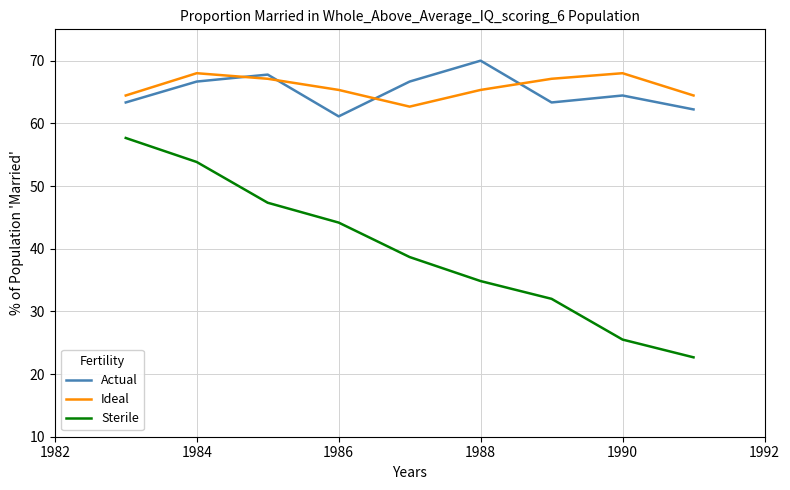

Which series has the largest range (max minus min)?

Sterile